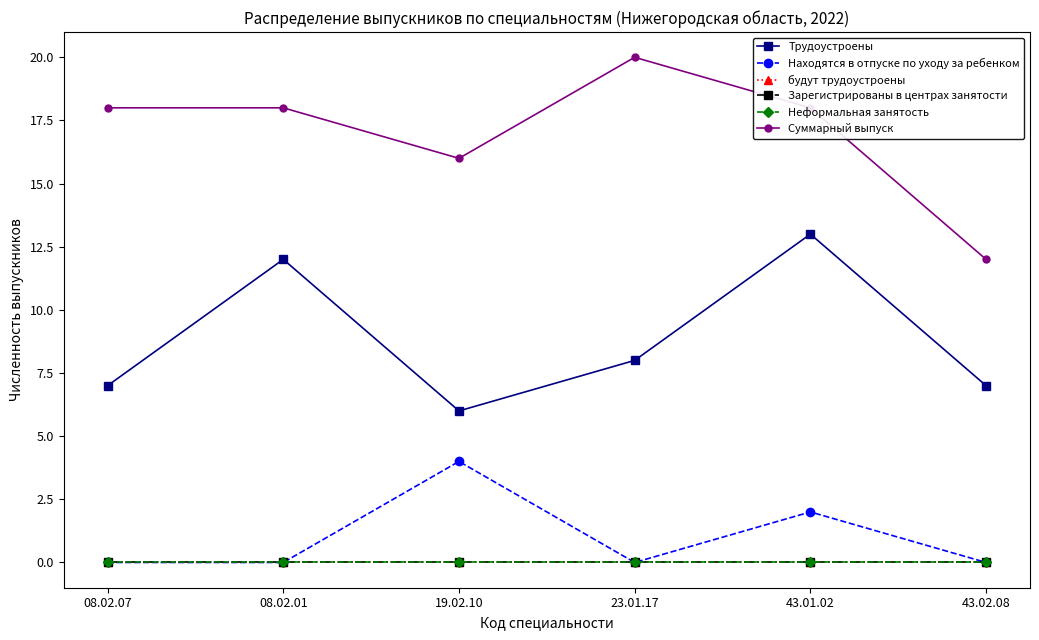

Reading left to right, transcribe all the data shown in this chart.

Трудоустроены: 08.02.07=7	08.02.01=12	19.02.10=6	23.01.17=8	43.01.02=13	43.02.08=7
Находятся в отпуске по уходу за ребенком: 08.02.07=0	08.02.01=0	19.02.10=4	23.01.17=0	43.01.02=2	43.02.08=0
будут трудоустроены: 08.02.07=0	08.02.01=0	19.02.10=0	23.01.17=0	43.01.02=0	43.02.08=0
Зарегистрированы в центрах занятости: 08.02.07=0	08.02.01=0	19.02.10=0	23.01.17=0	43.01.02=0	43.02.08=0
Неформальная занятость: 08.02.07=0	08.02.01=0	19.02.10=0	23.01.17=0	43.01.02=0	43.02.08=0
Суммарный выпуск: 08.02.07=18	08.02.01=18	19.02.10=16	23.01.17=20	43.01.02=18	43.02.08=12